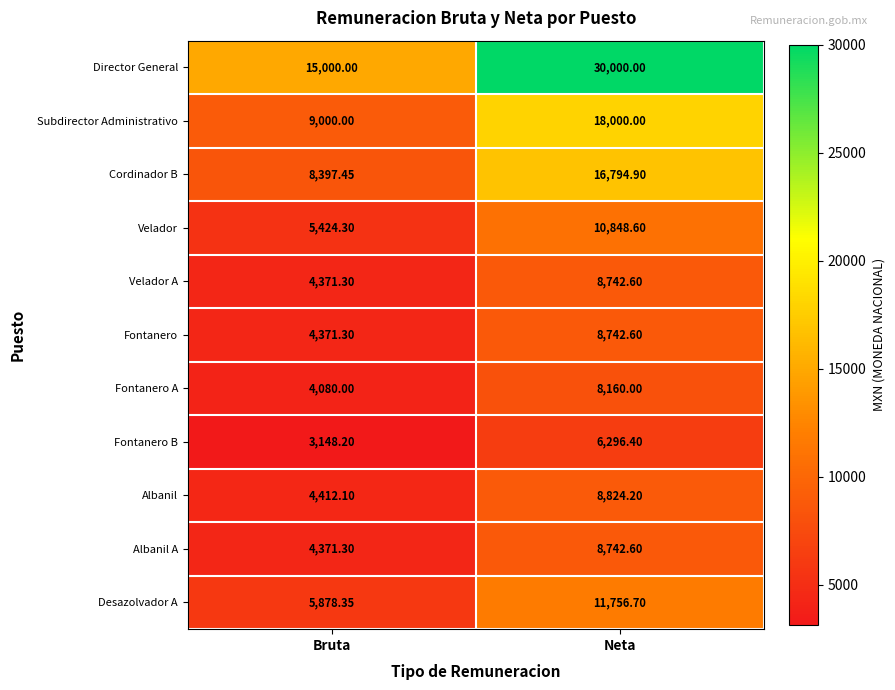

Where does the Velador A series first go above 8742?

Neta